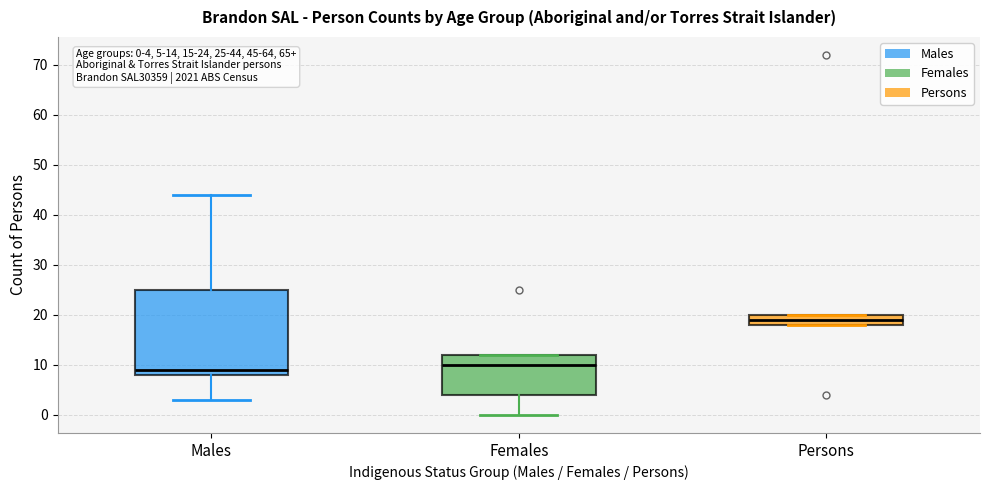

Comparing the boxes themselves (not the whiskers), which one is the tallest?

Males